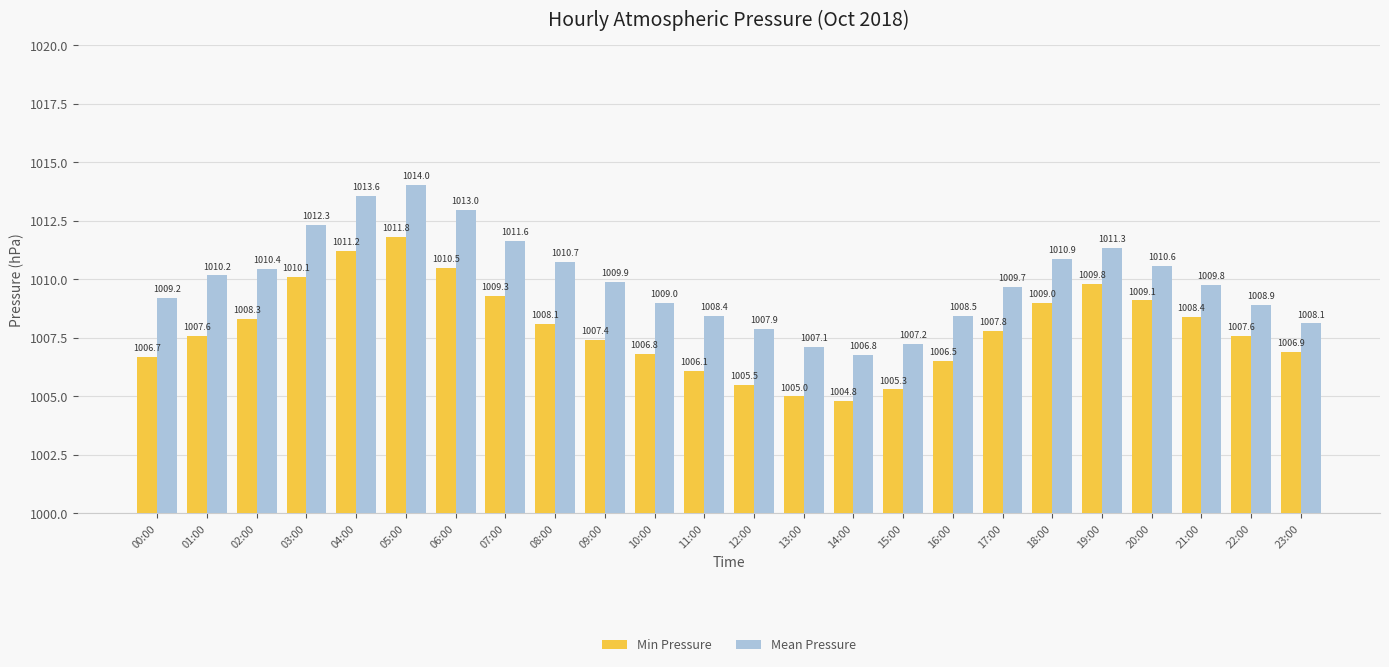

Which series has the largest range (max minus min)?

Mean Pressure